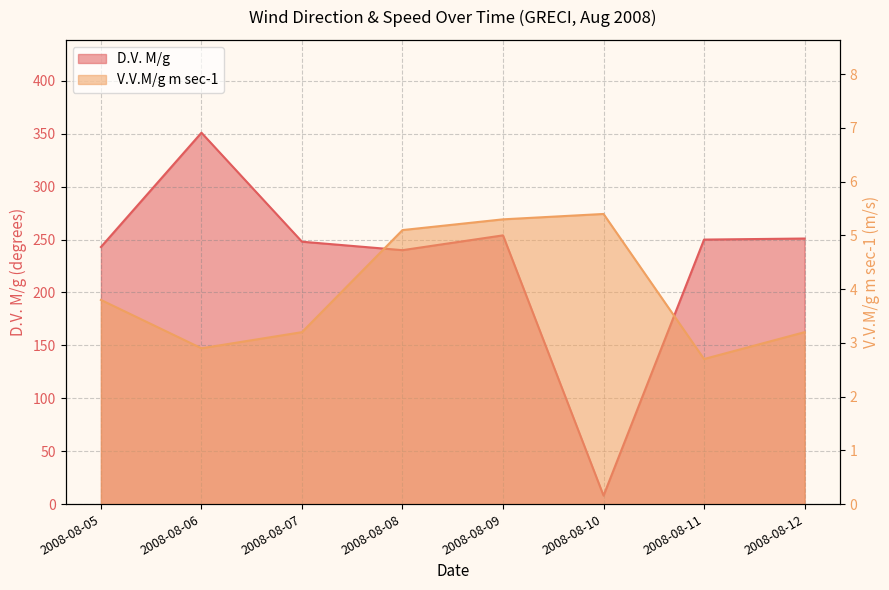

Where is the first local minimum for V.V.M/g m sec-1?

2008-08-06